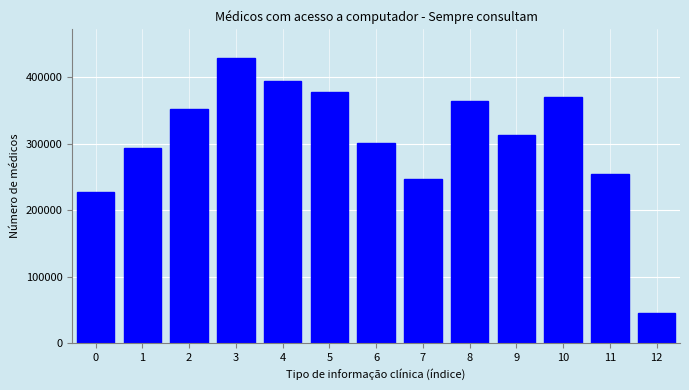

Reading left to right, what are all the values shown in this chart?

0=228053	1=293499	2=352349	3=429632	4=395080	5=378290	6=300855	7=247784	8=364858	9=313640	10=371099	11=254078	12=44548